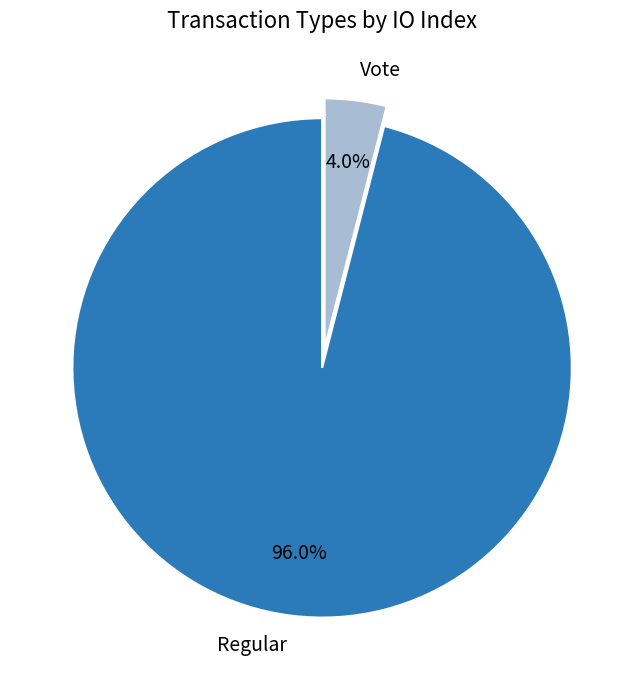

What is the smallest slice in the pie chart?

Vote